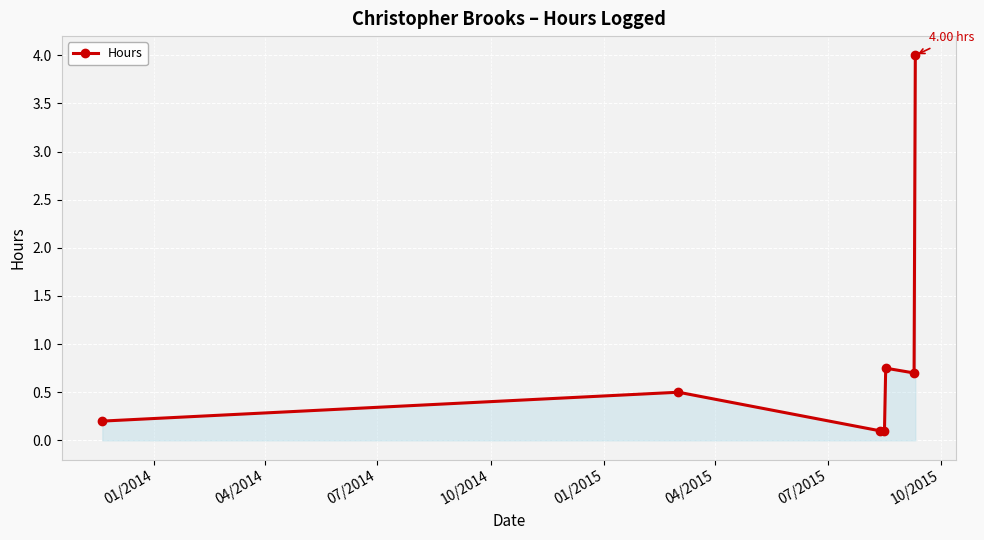

True or false: the data has more than 0 interior local peaks.

True